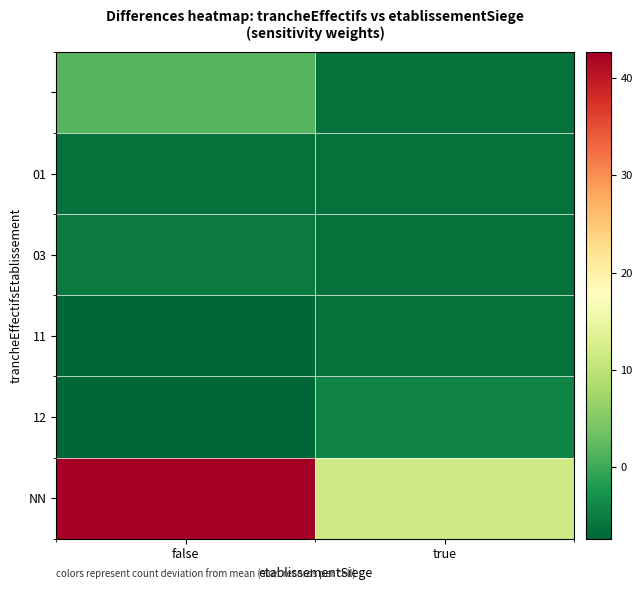

Between false and true, which is larger?

false